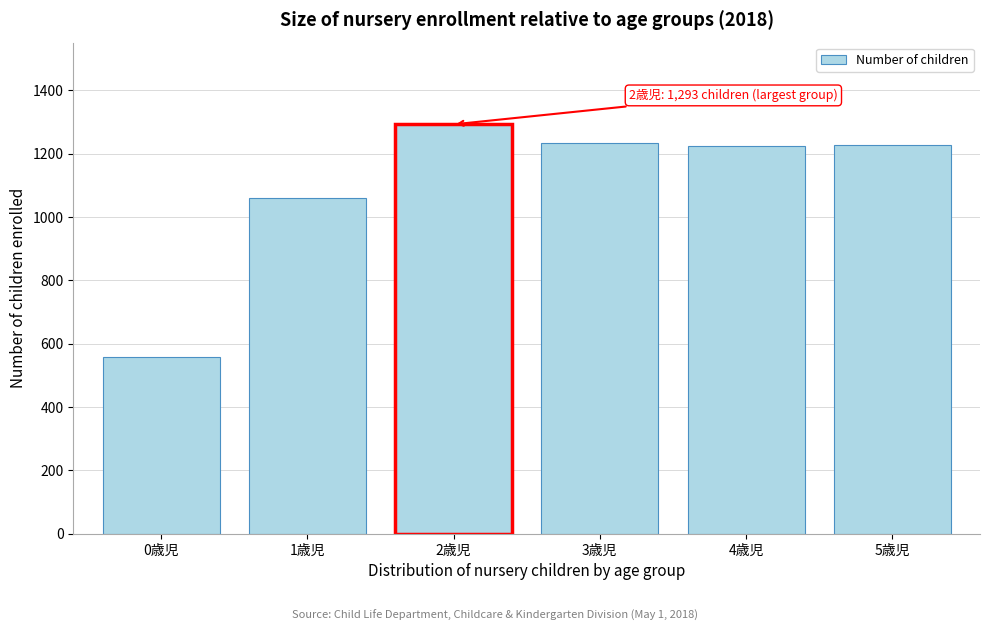

The value at 2歳児 is 531. True or false?

False